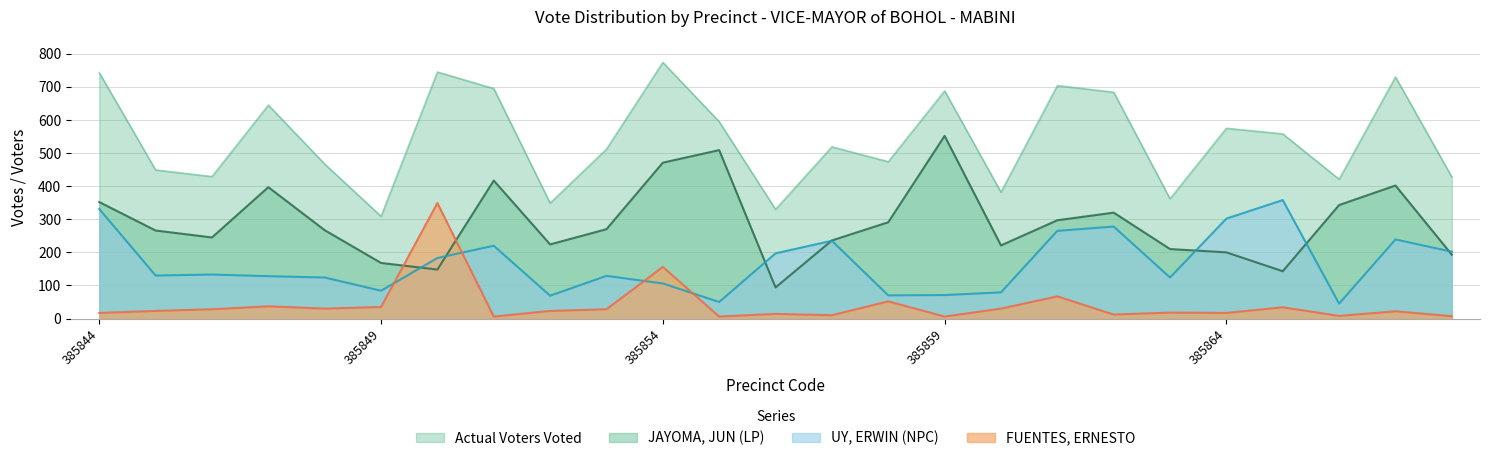

In Actual Voters Voted, how many points are lower than both neighbors (excluding endpoints)?

8